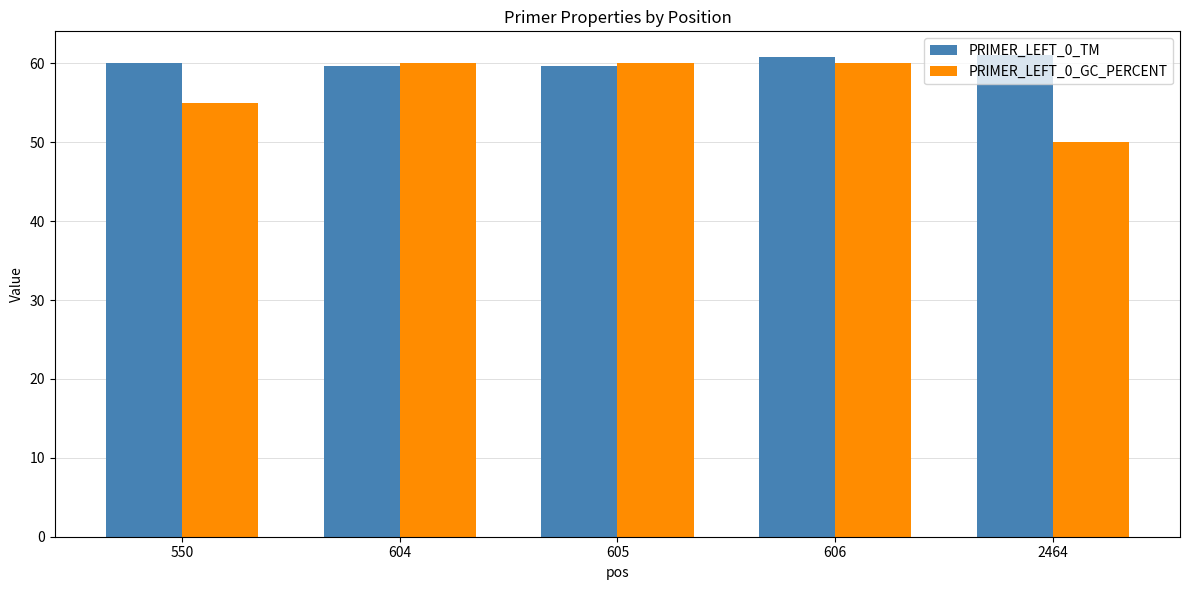

What is the spread (max minus min) of values at 604?

0.3